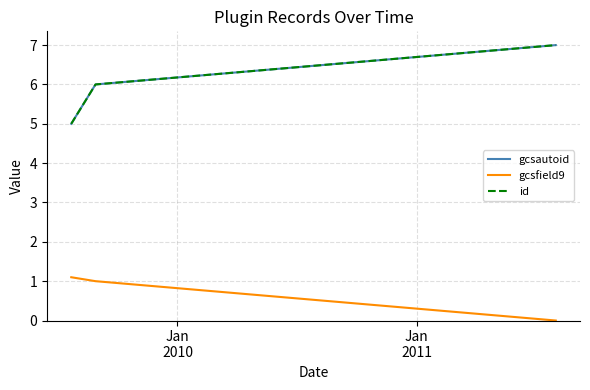

List the series in order of their peak value, highest first.

gcsautoid, id, gcsfield9